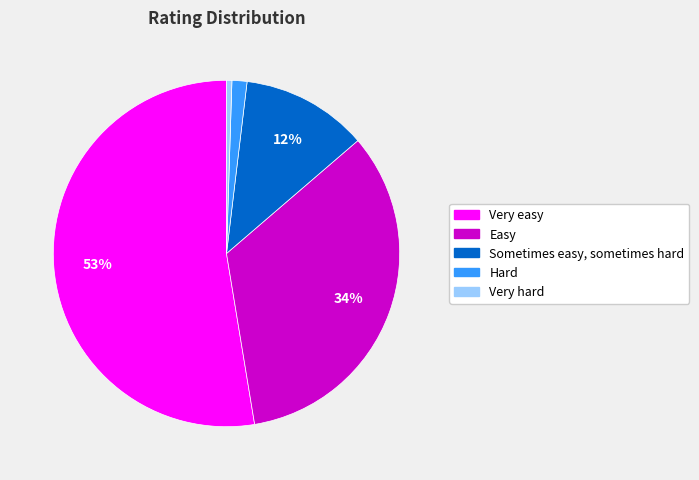

How many slices are in this pie chart?

5